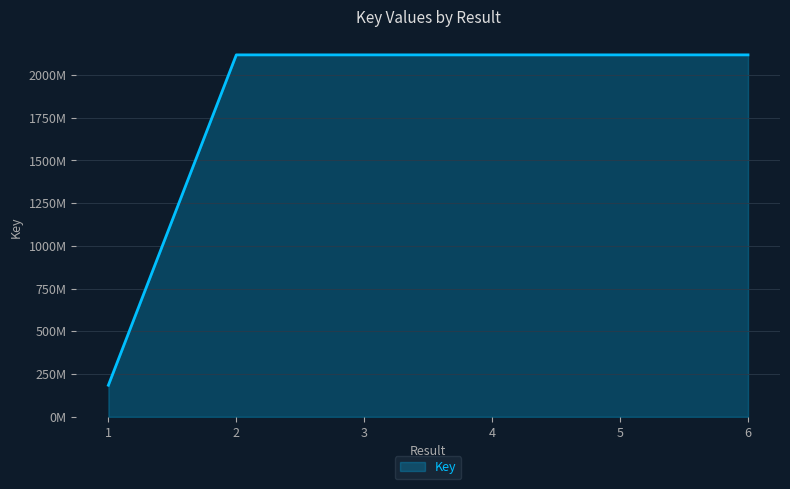

What is the minimum value shown in the chart?

185030448